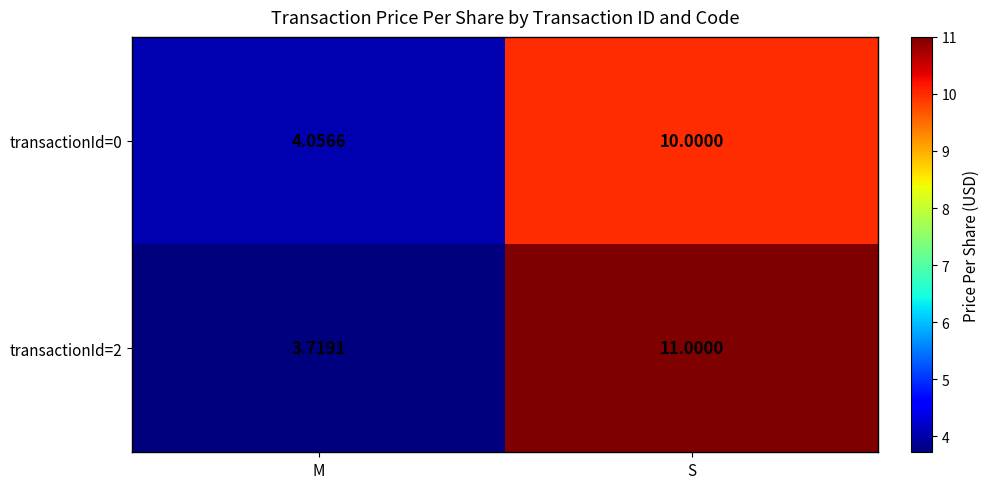

Is the value of transactionId=0 at M greater than the value of transactionId=2 at S?

No